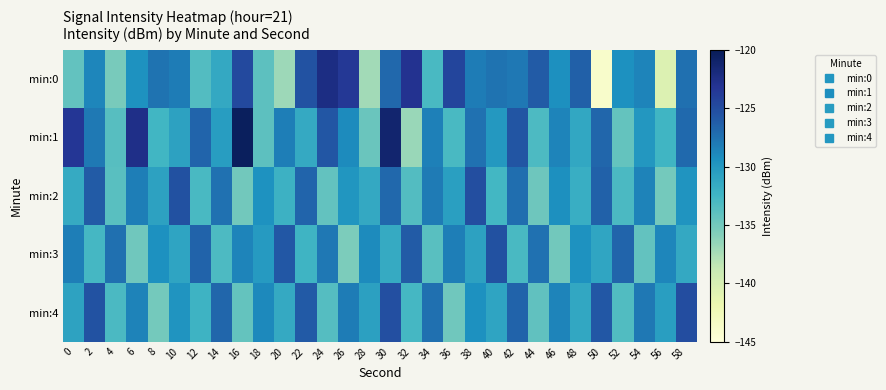

What is the difference between the highest and lowest values at 28?

8.2